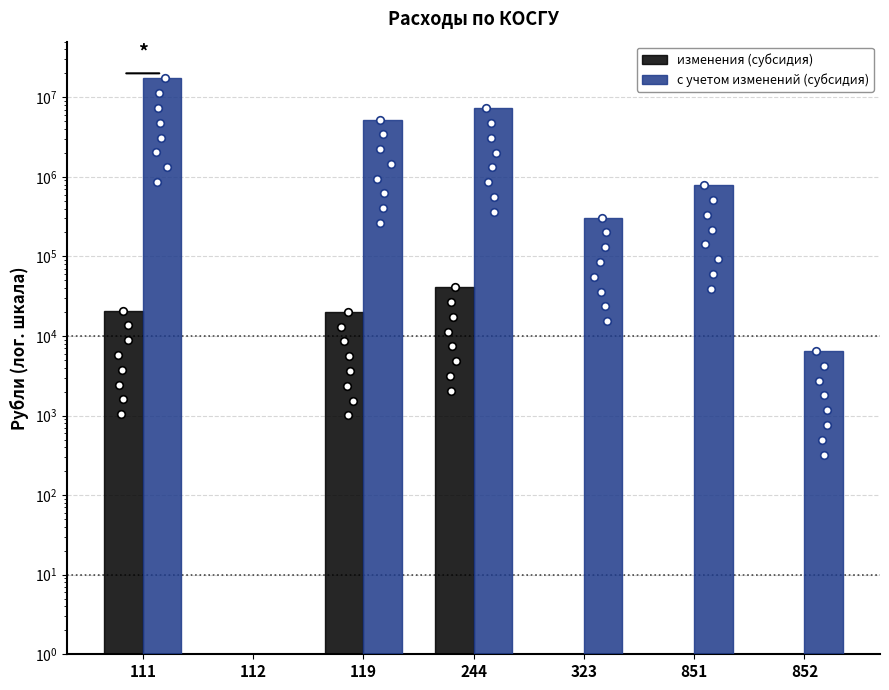

At which category is the sum across all series the highest?

111